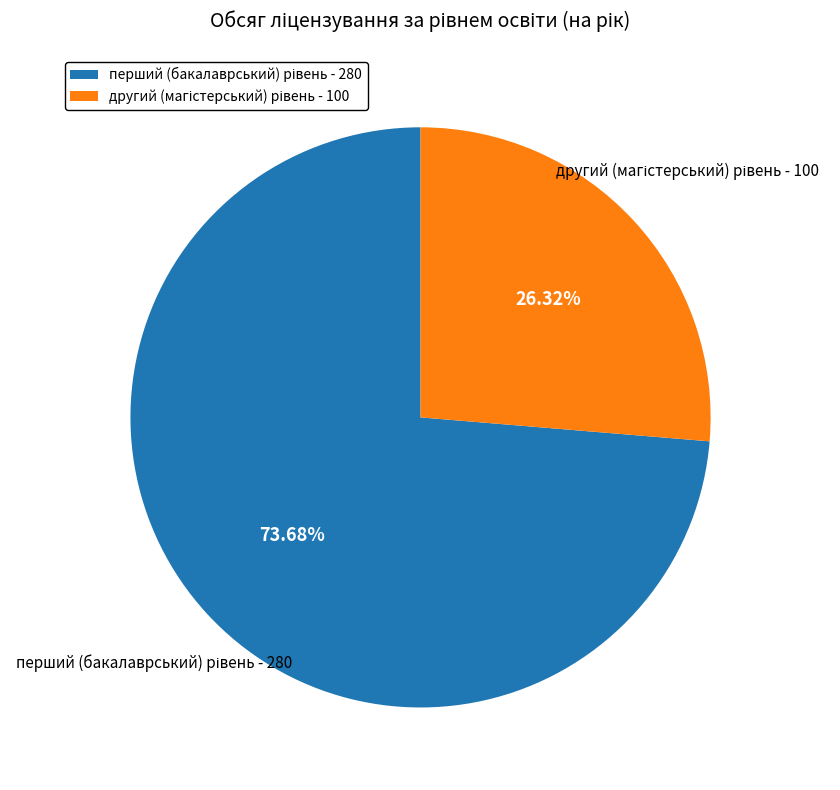

Is there any slice that represents more than half of the pie?

Yes